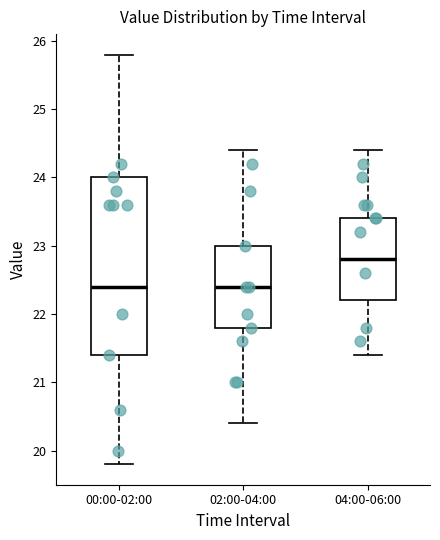

Comparing the boxes themselves (not the whiskers), which one is the tallest?

00:00-02:00